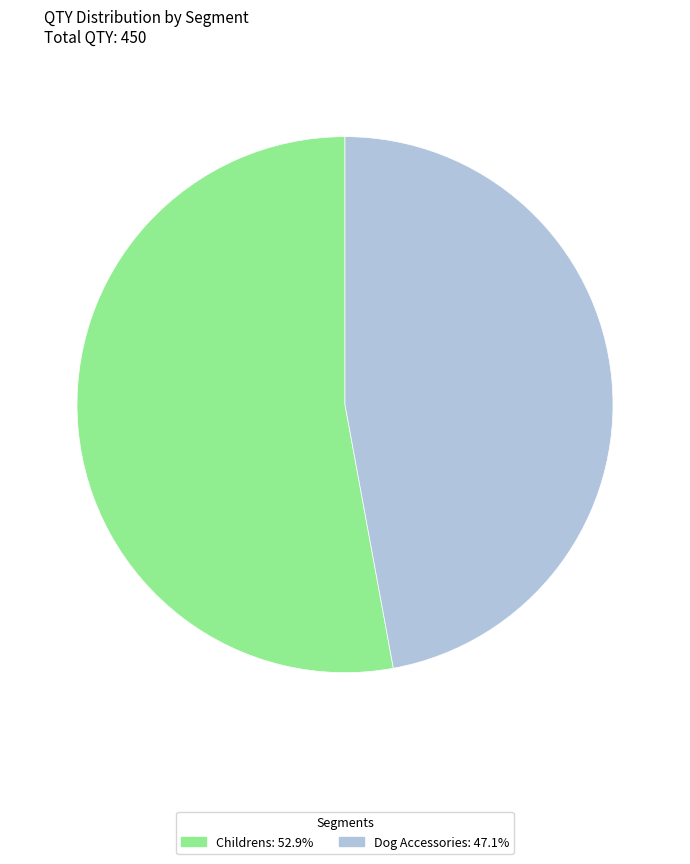

Does any single category account for the majority?

Yes